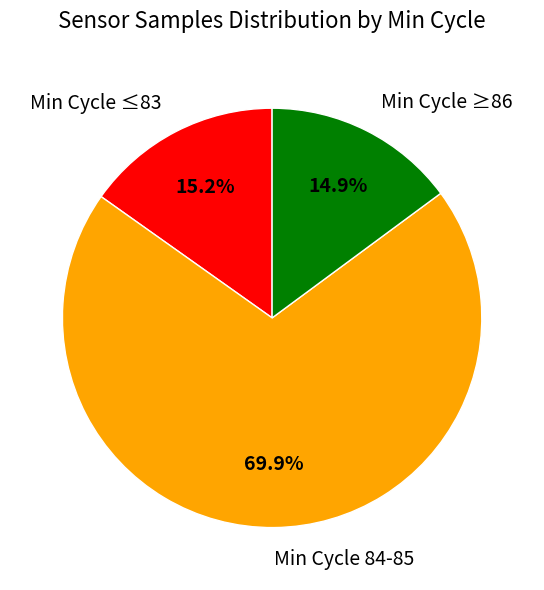

How much of the chart is everything except Min Cycle 84-85?

30.1%